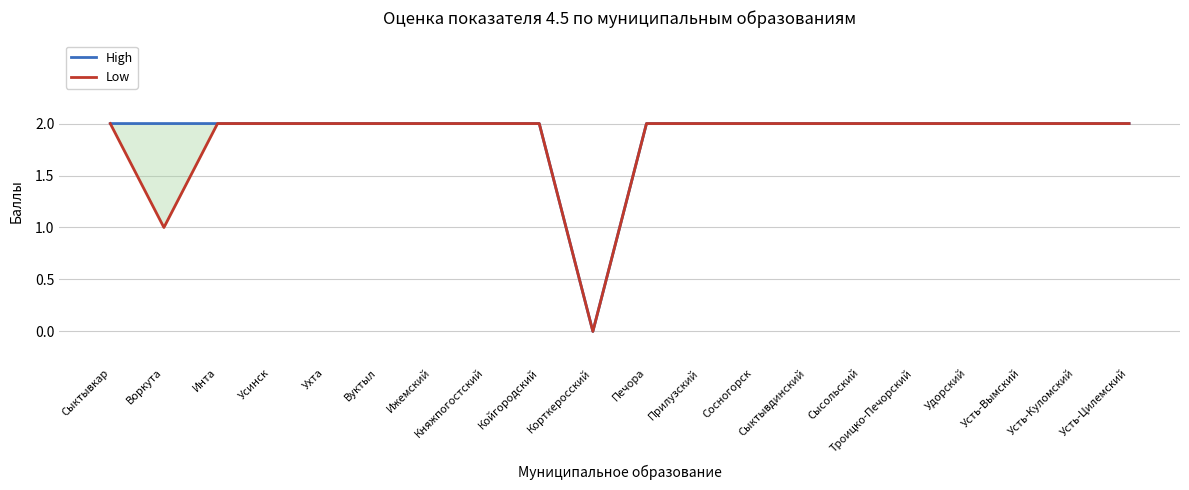

At which category is the sum across all series the highest?

Сыктывкар